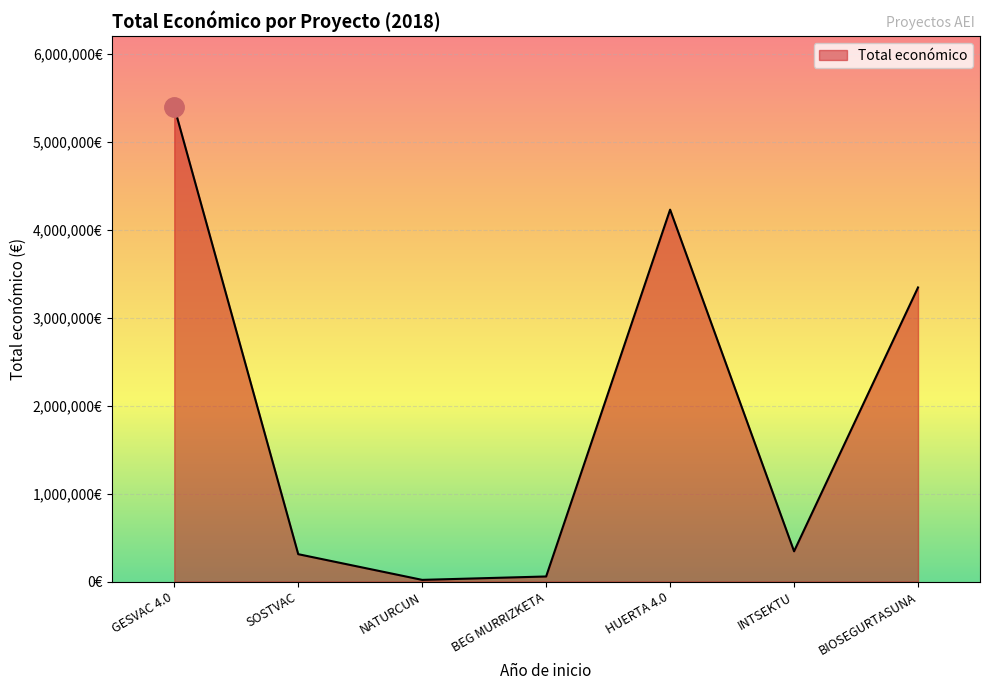

Rank the categories by value from lowest to highest.

NATURCUN, BEG MURRIZKETA, SOSTVAC, INTSEKTU, BIOSEGURTASUNA, HUERTA 4.0, GESVAC 4.0